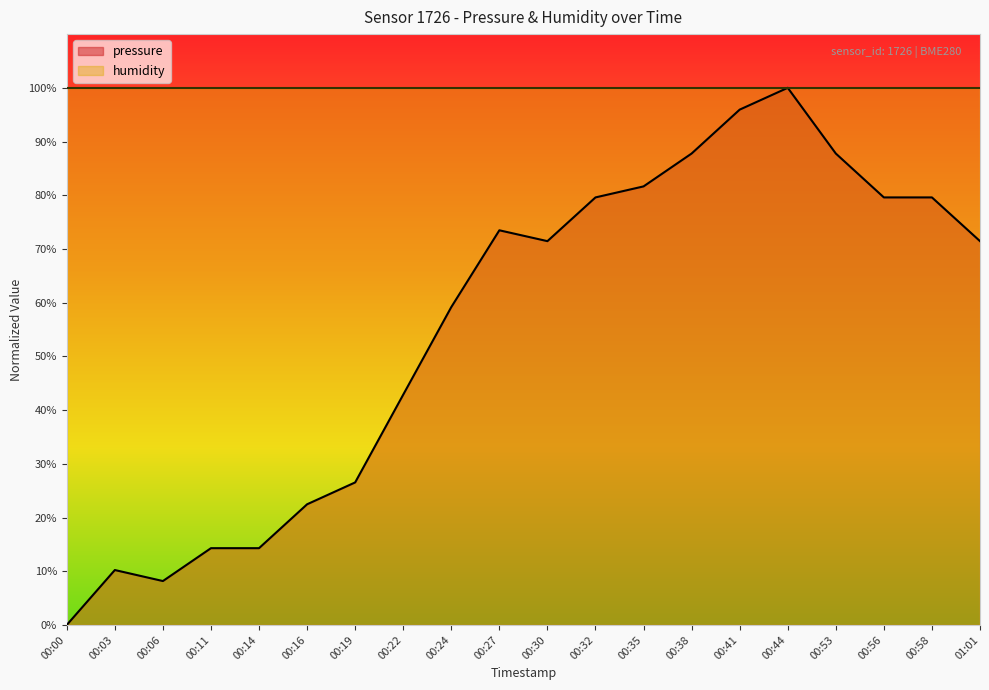

What is the sum of the values at 00:44 and 00:56?

1.8